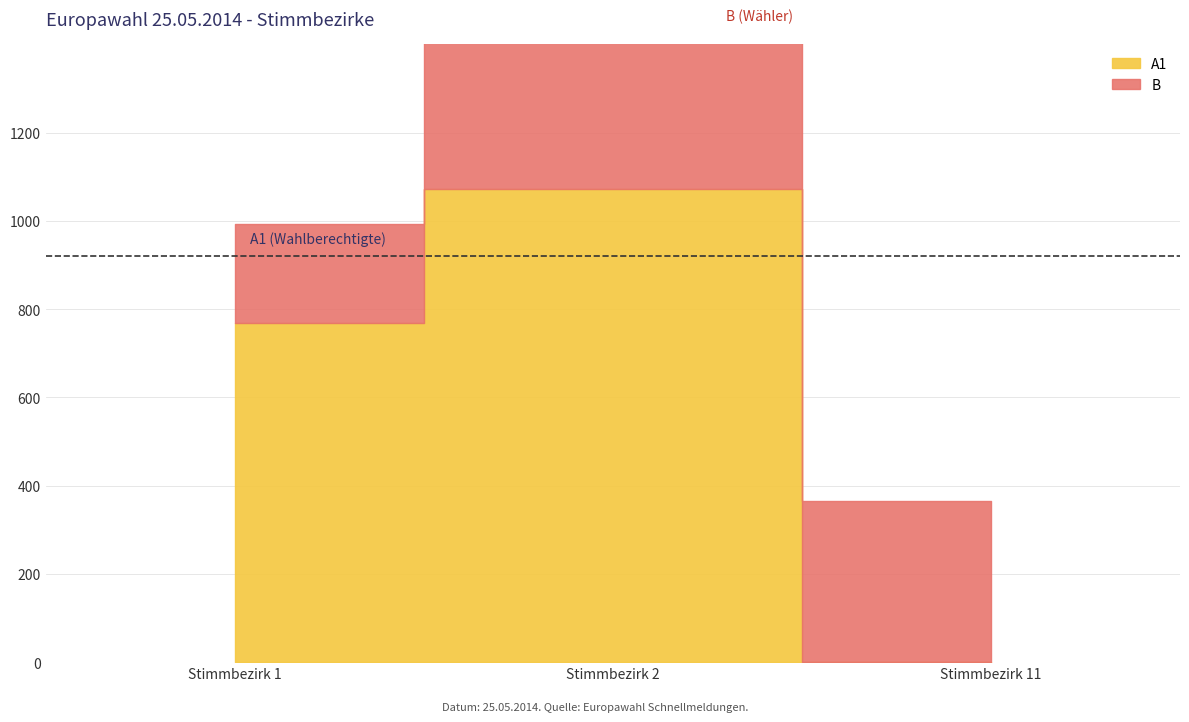

What is the difference between the second highest and minimum values in the B1 series?

128